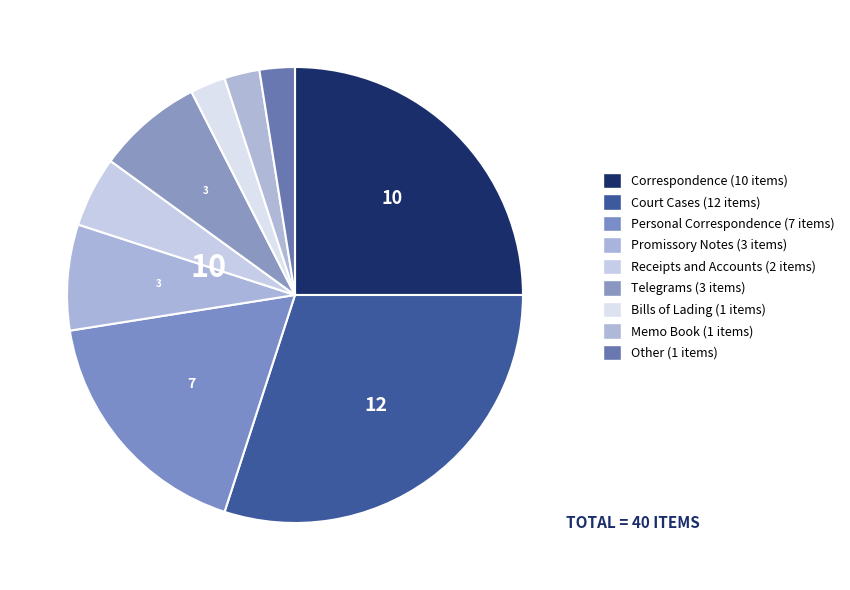

How many slices are in this pie chart?

9